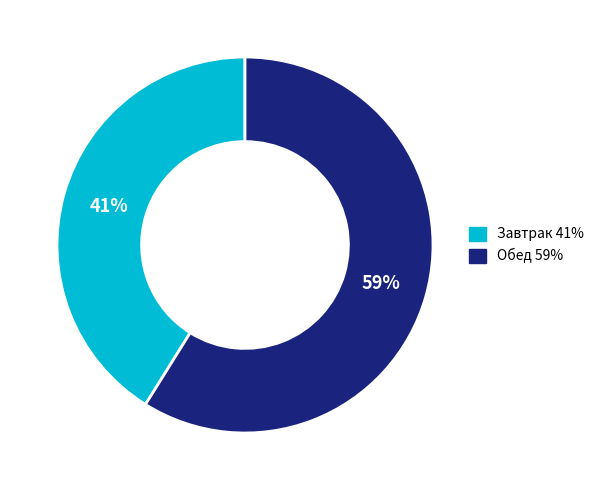

Which slice is the smallest?

Завтрак